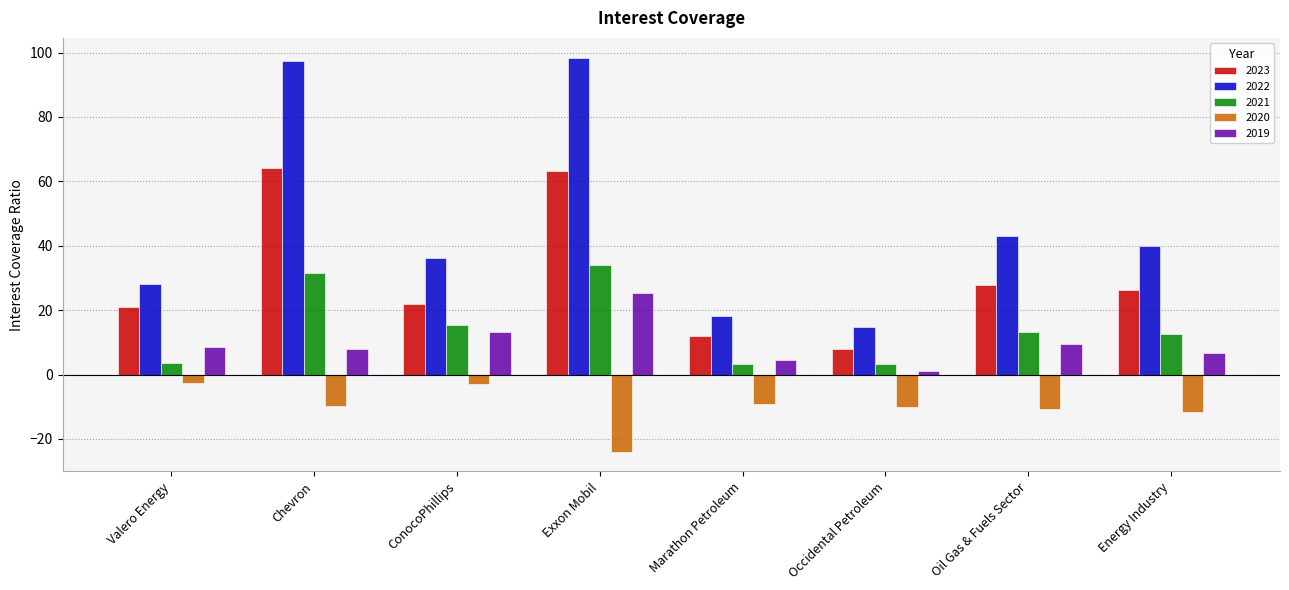

What is the spread (max minus min) of values at Exxon Mobil?

122.4